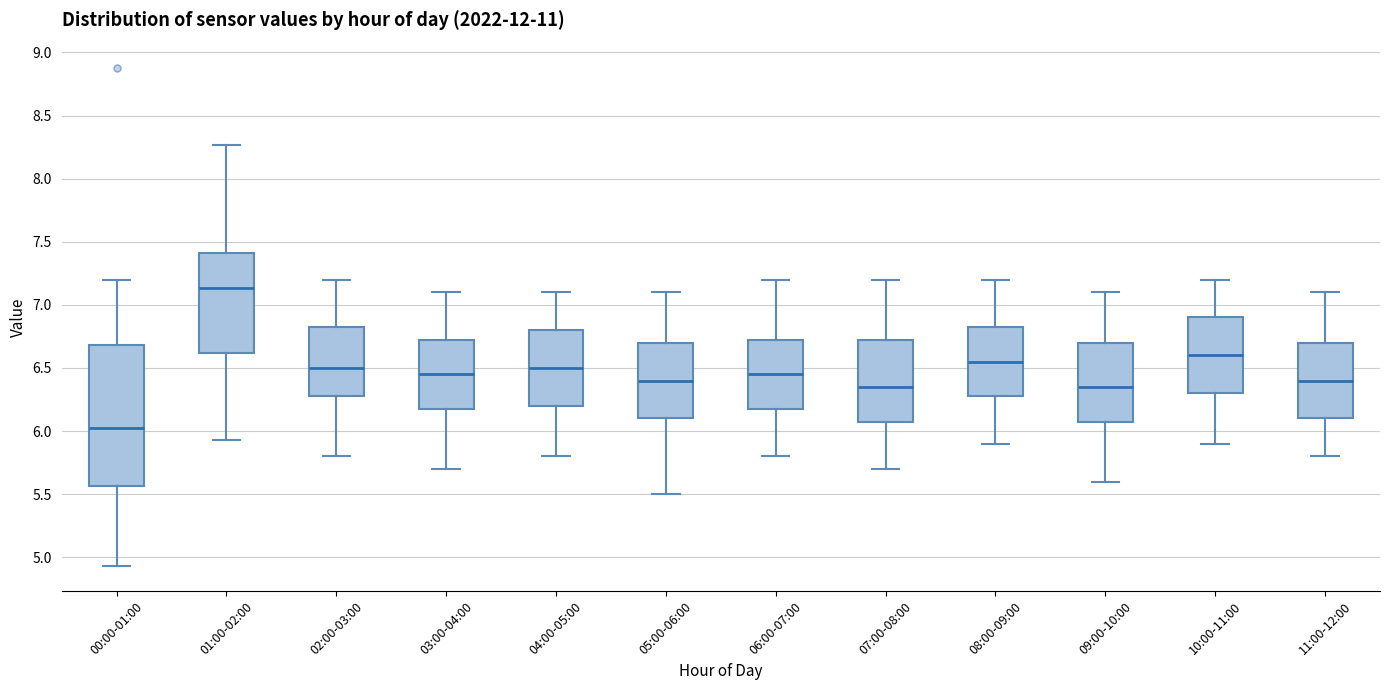

Where does the lower whisker of the box for 08:00-09:00 end on the y-axis? The values are not printed on the chart, so give them approximately, as read against the axis.

5.90